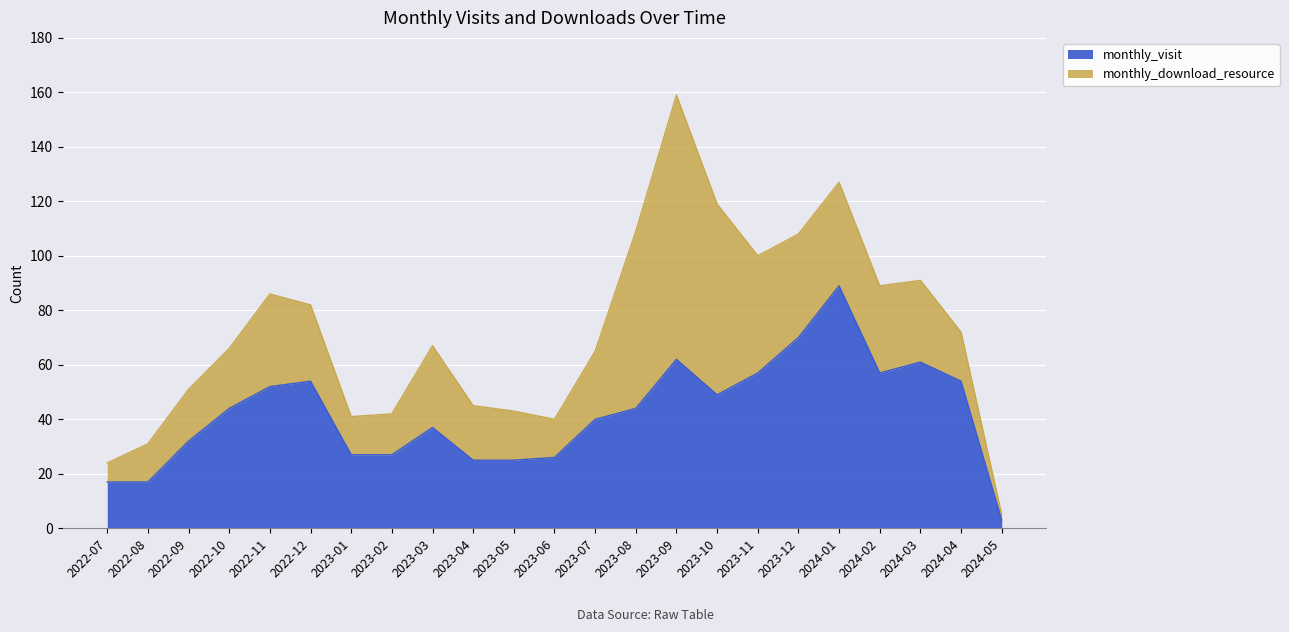

What is the difference between the values at 2024-02 and 2023-08?

13